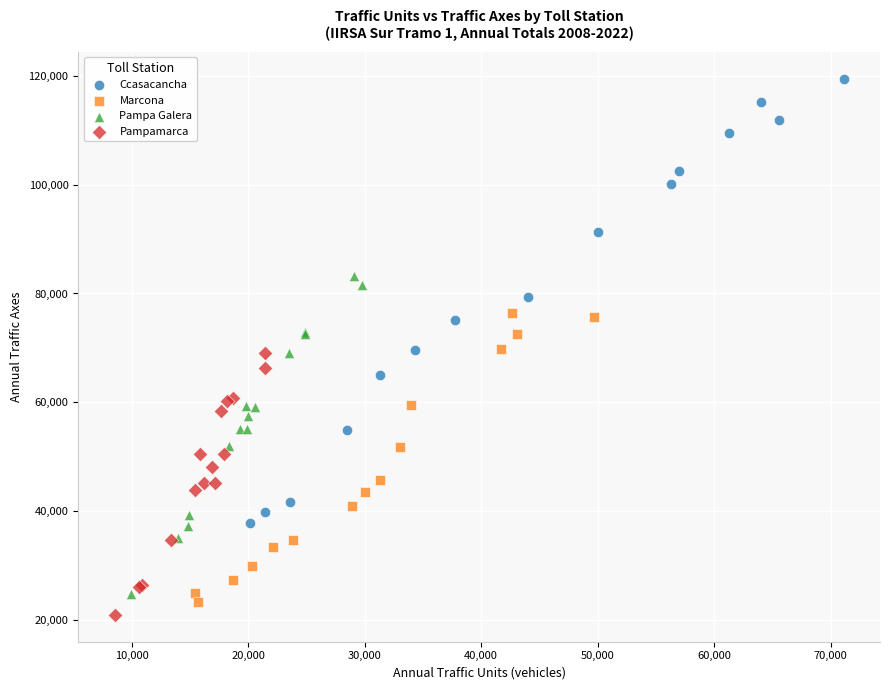

Which series reaches the maximum Y coordinate?

Ccasacancha